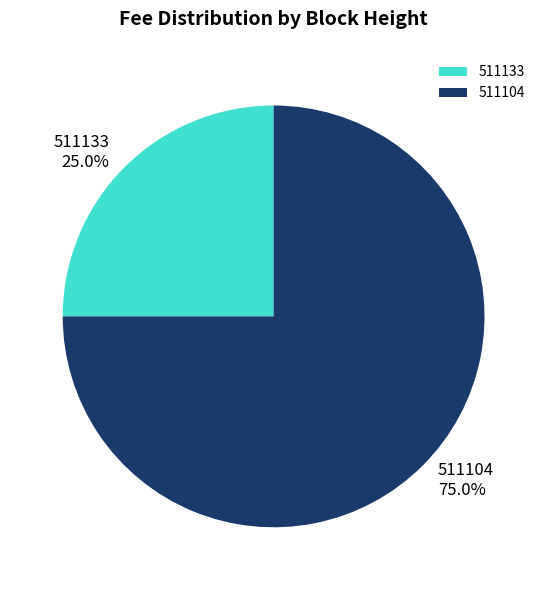

Does any single category account for the majority?

Yes